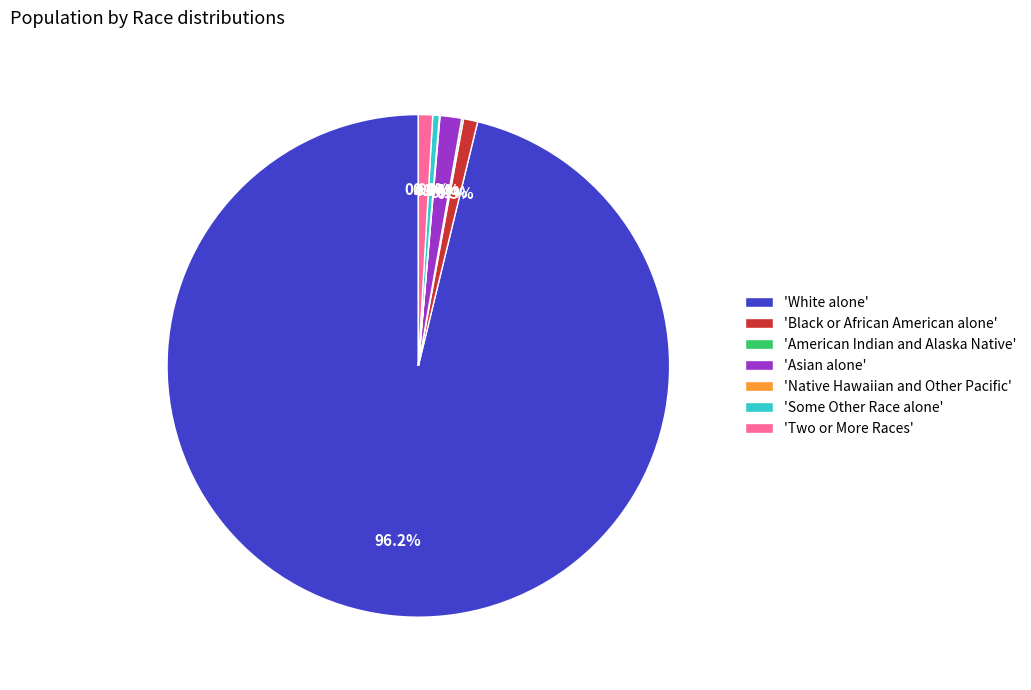

Which has a higher value, 'White alone' or 'Asian alone'?

'White alone'